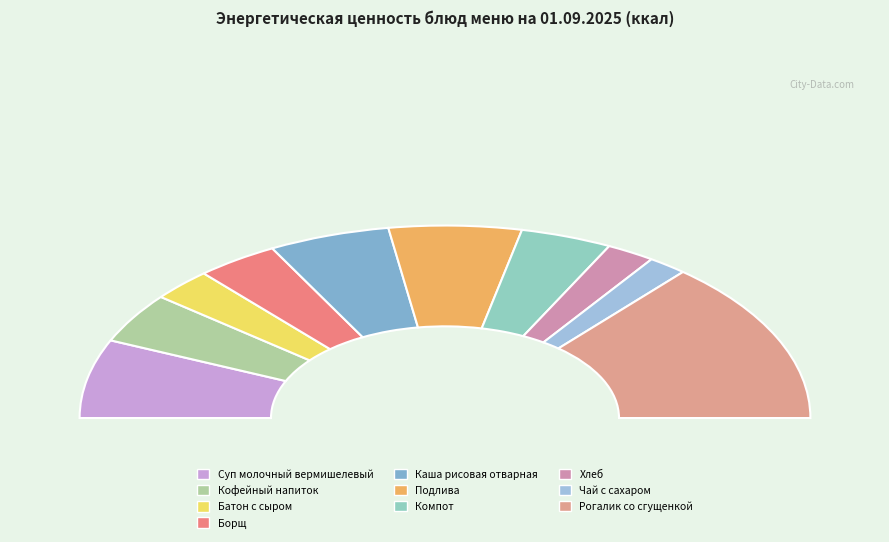

Between Подлива and Хлеб, which is larger?

Подлива